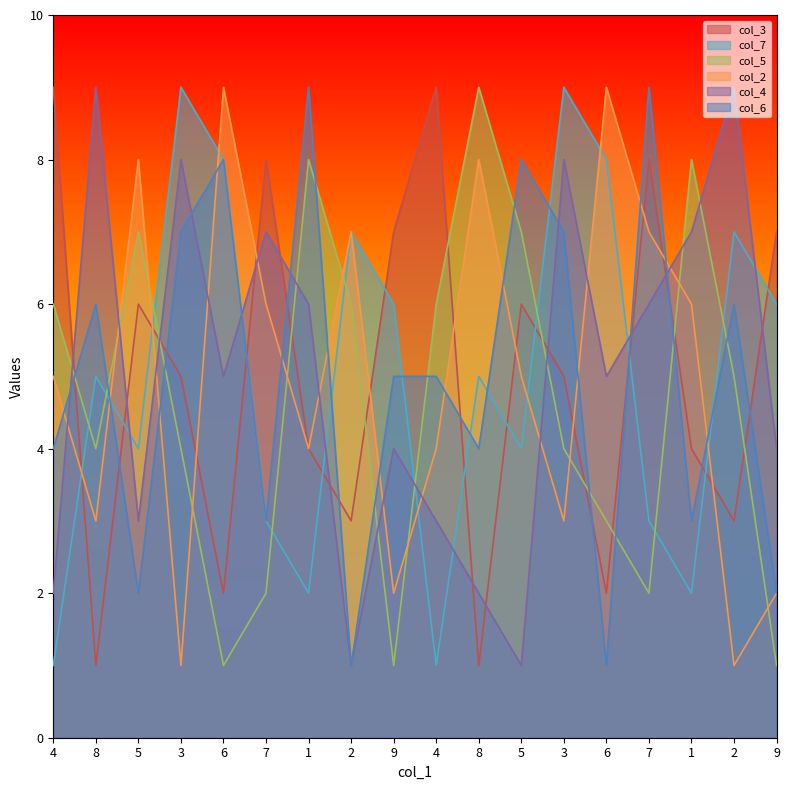

What is the label of the 11th point from the left?

8